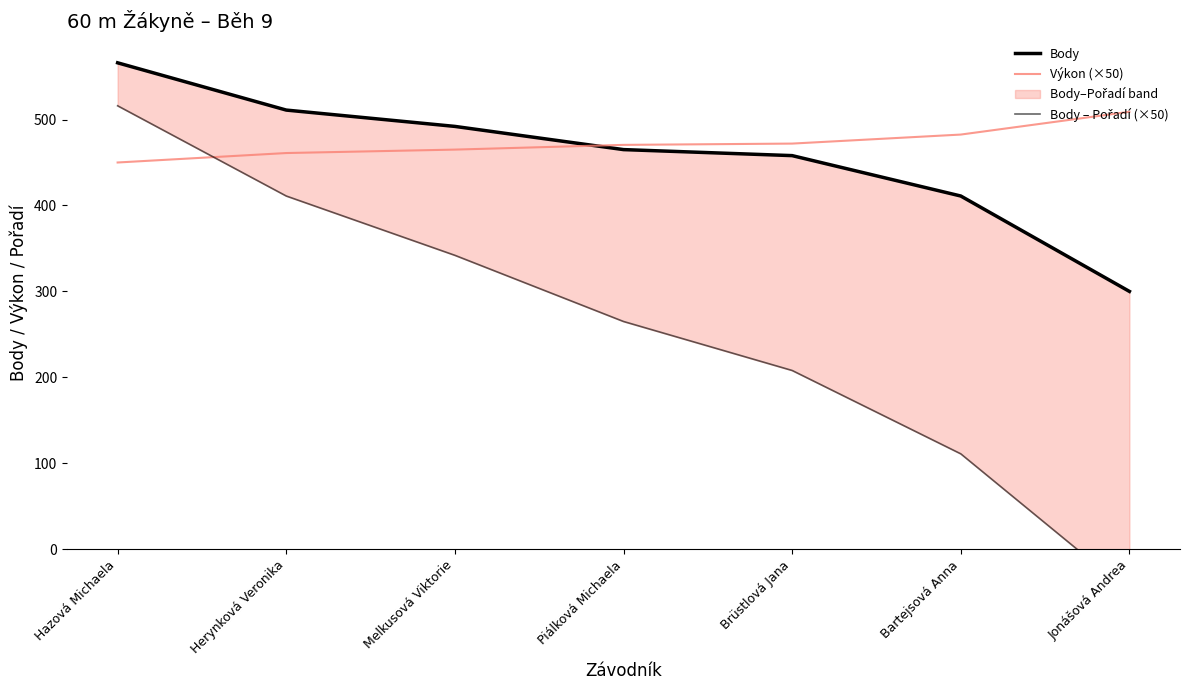

Reading left to right, transcribe all the data shown in this chart.

Body: Hazová Michaela=566.0	Herynková Veronika=511.0	Melkusová Viktorie=492.0	Piálková Michaela=465.0	Brüstlová Jana=458.0	Bartejsová Anna=411.0	Jonášová Andrea=300.0
Výkon (×50): Hazová Michaela=450.0	Herynková Veronika=461.0	Melkusová Viktorie=465.0	Piálková Michaela=470.5	Brüstlová Jana=472.0	Bartejsová Anna=482.5	Jonášová Andrea=509.0
Body – Pořadí (×50): Hazová Michaela=516.0	Herynková Veronika=411.0	Melkusová Viktorie=342.0	Piálková Michaela=265.0	Brüstlová Jana=208.0	Bartejsová Anna=111.0	Jonášová Andrea=-50.0